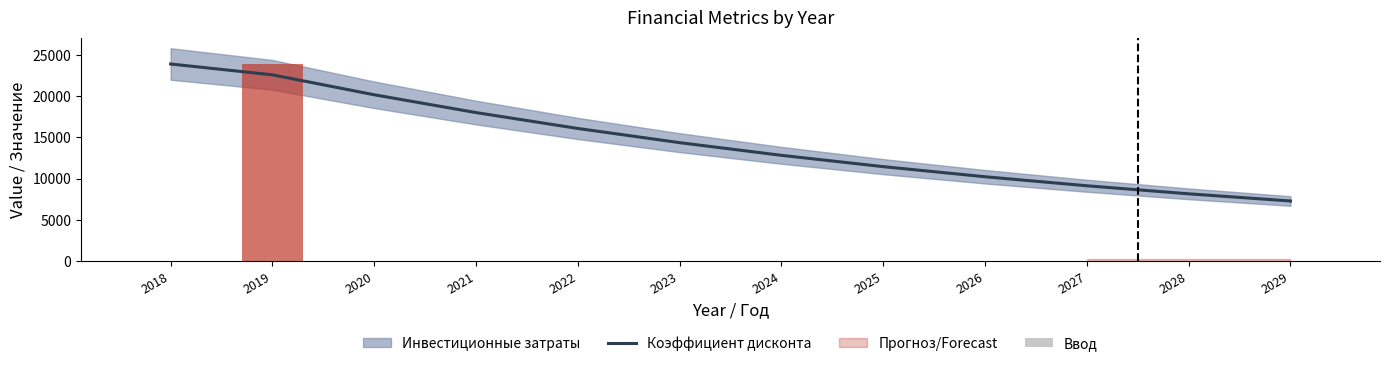

Where is Ввод nearest to the value 11965?

2018